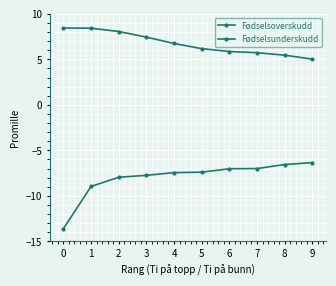

What is the smallest value displayed?

-13.6